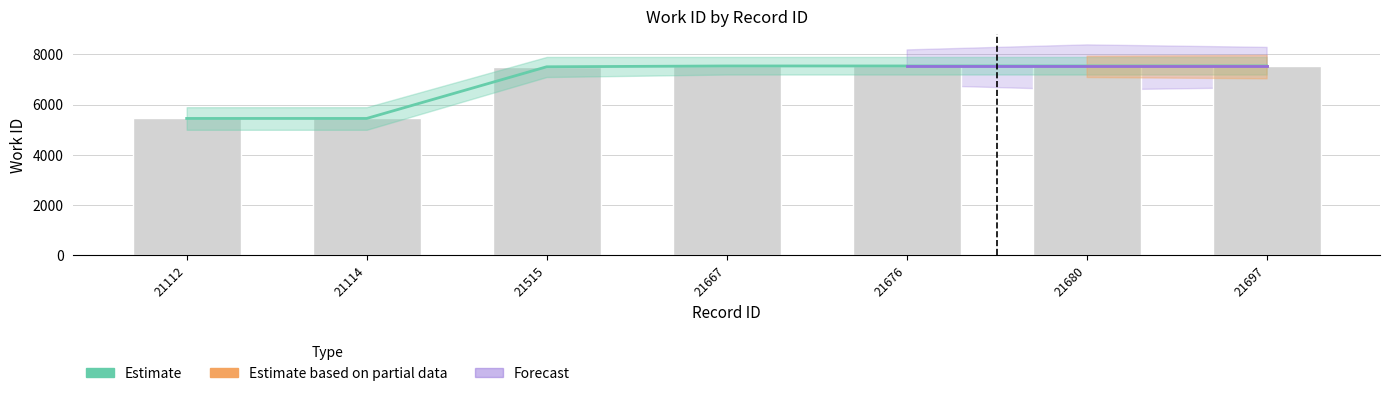

Is it true that the value at 21667 is 1714?

False